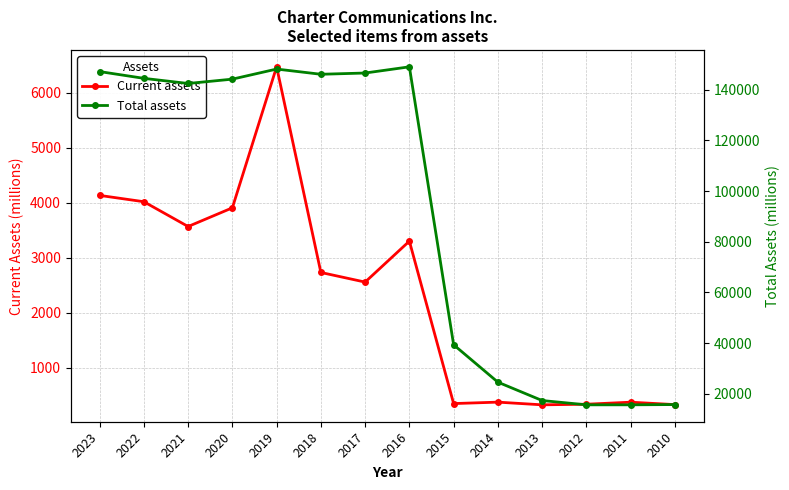

Is this an area chart (filled region under the line)?

No